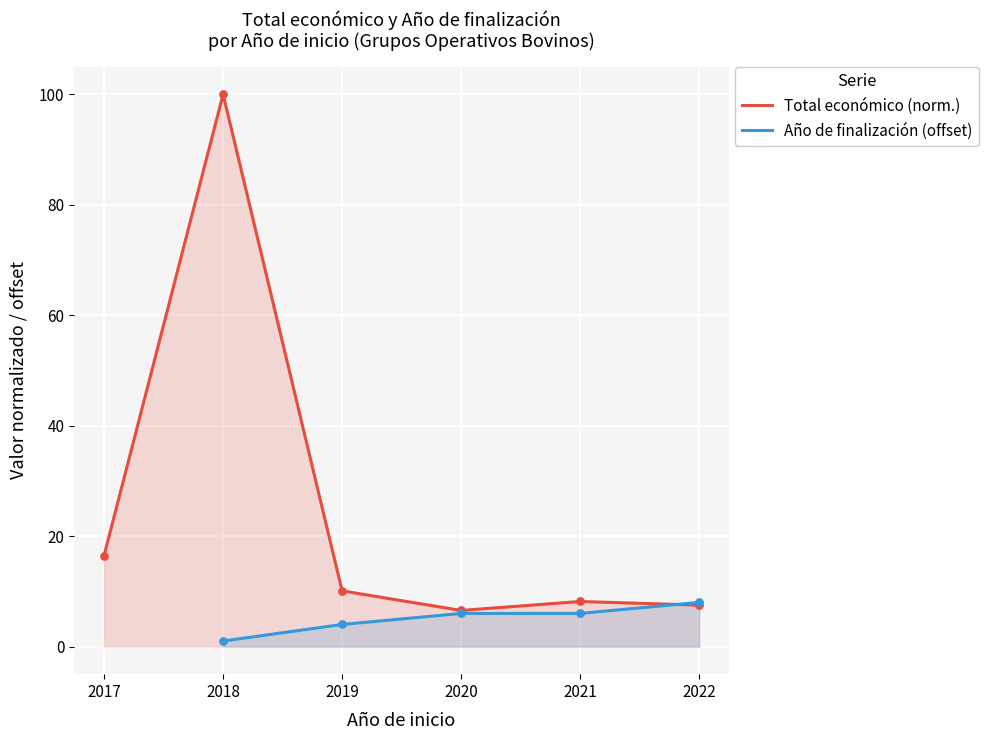

What are all the series names shown in the legend?

Total económico (norm.), Año de finalización (offset)